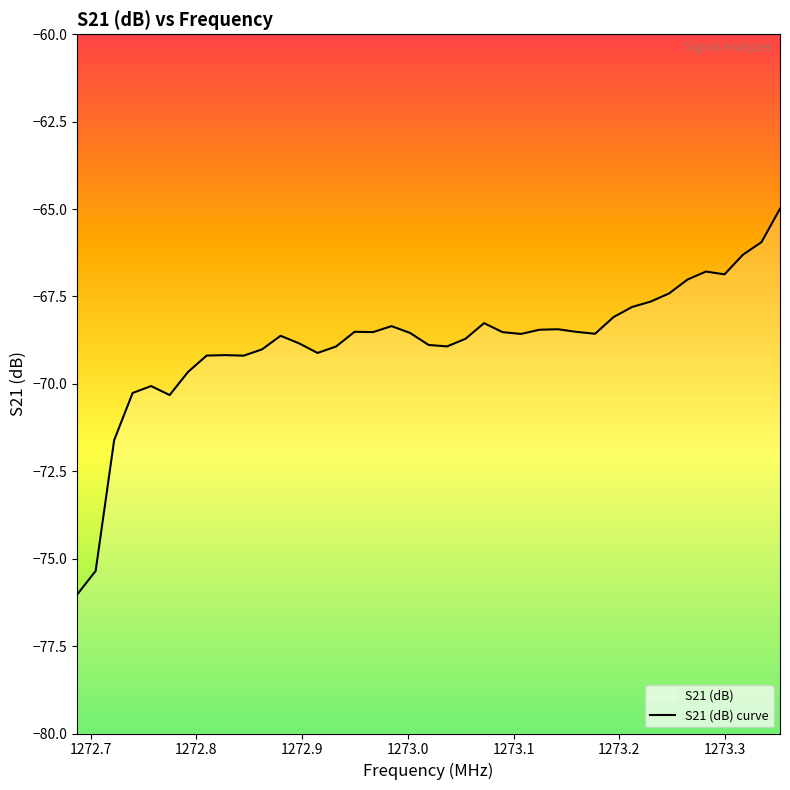

What is the value of the 8th point from the left?

-69.2